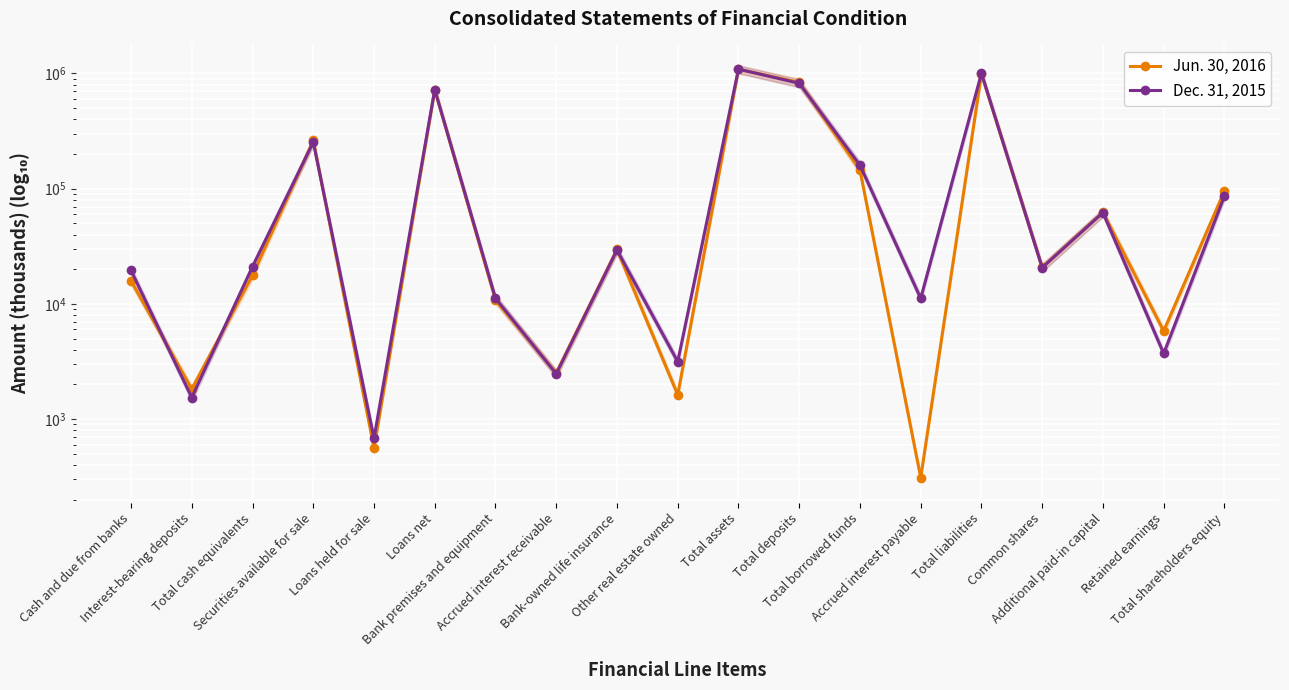

How many series are shown in this chart?

2